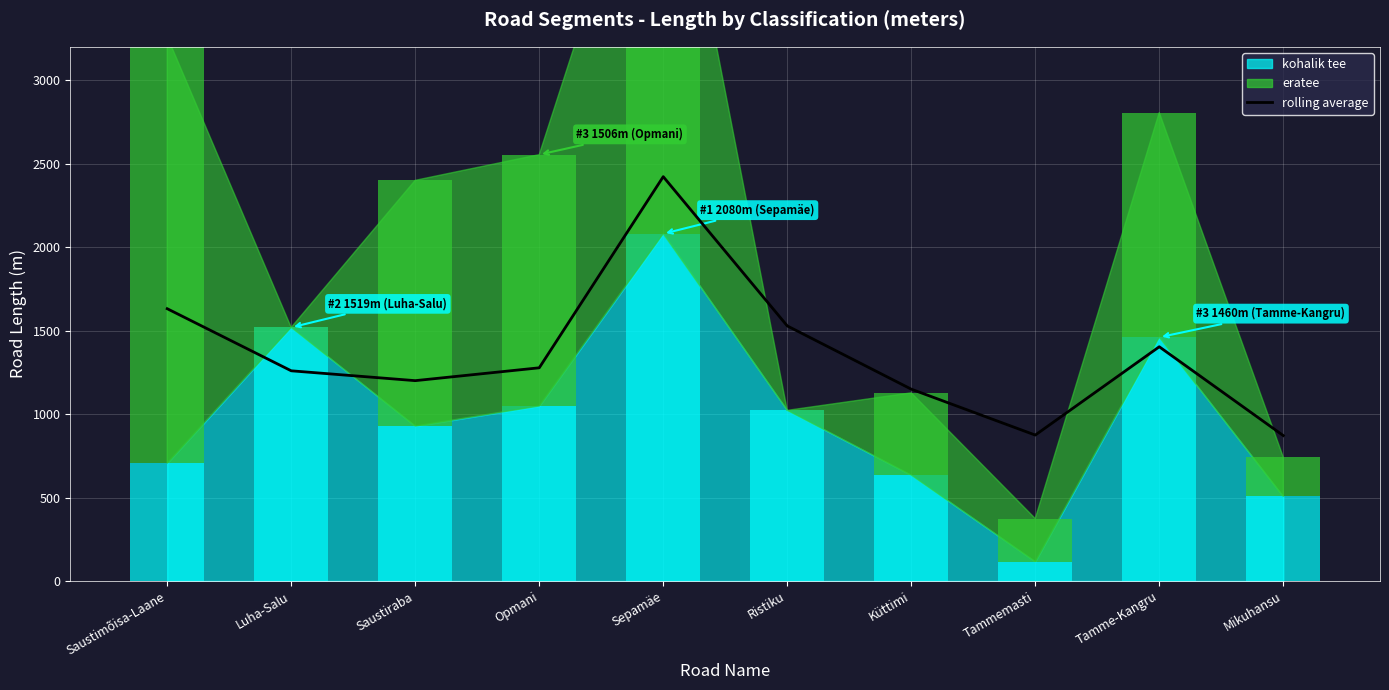

At which label is the value closest to 1646?

Saustimõisa-Laane